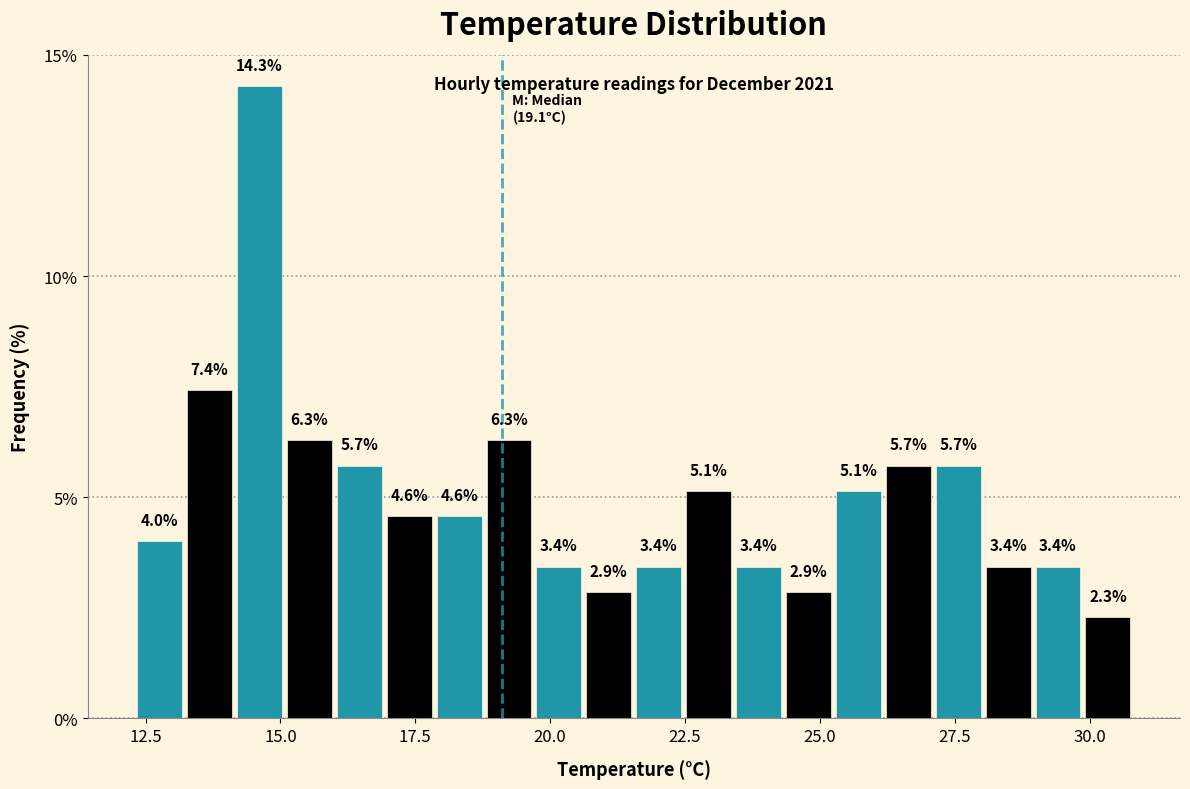

Around what value on the x-axis is the tallest bar? Give the approximate position of its centre, as read against the axis.

14.5